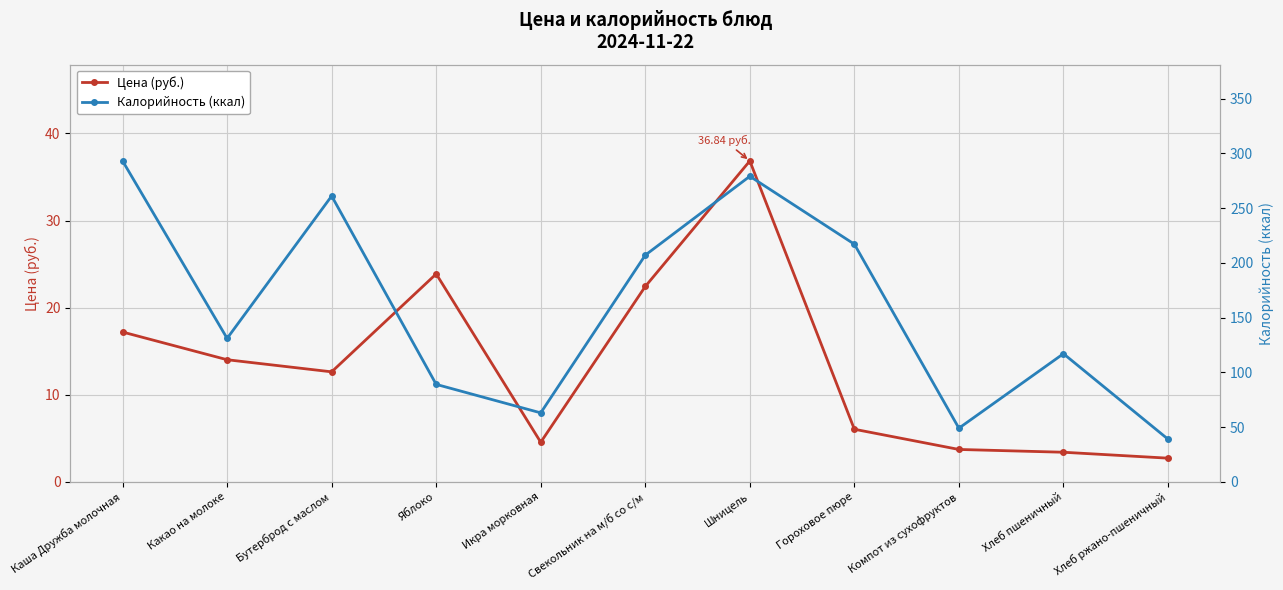

Which has a higher value, Каша Дружба молочная or Шницель?

Шницель